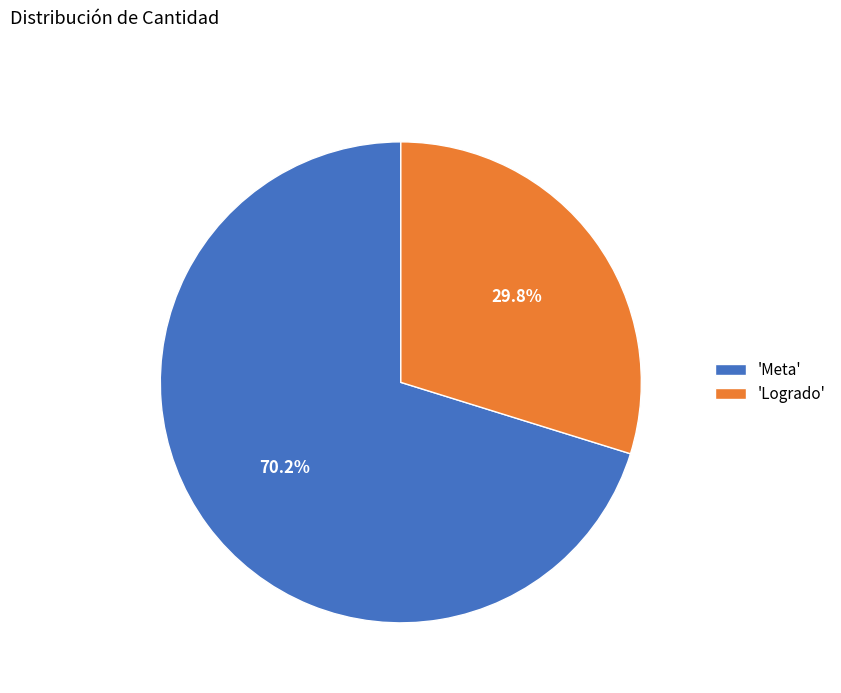

Rank the categories by value from highest to lowest.

'Meta', 'Logrado'